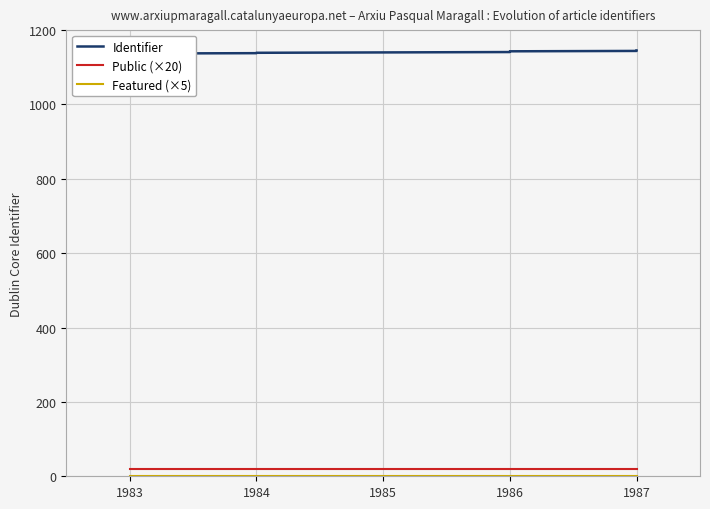

What is the difference between the highest and lowest values at 1984?

1138